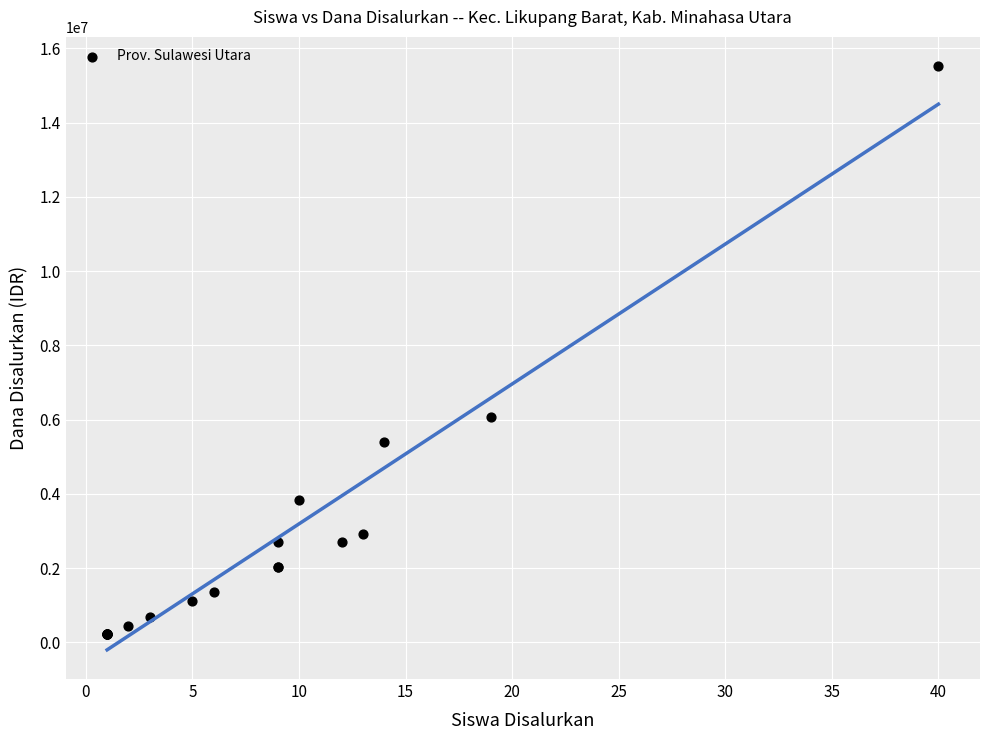

What Y value in the scatter plot is closest to 7875000?

6075000